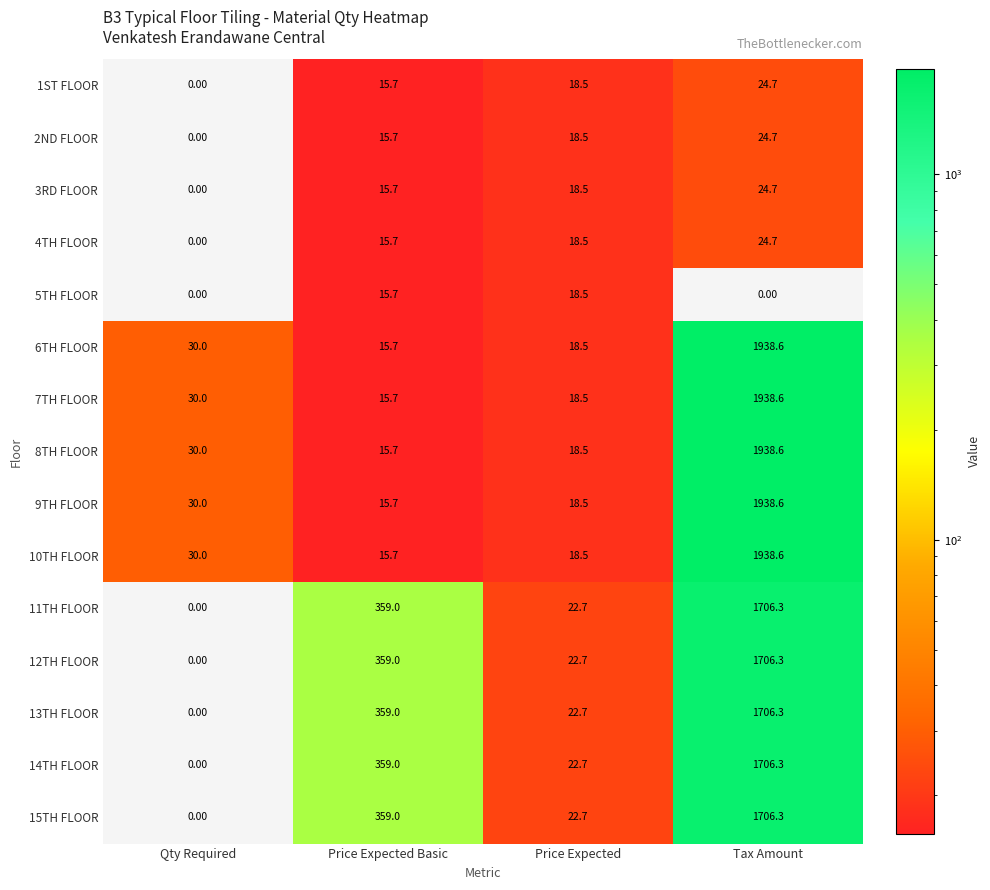

Where is 9TH FLOOR nearest to the value 977?

Qty Required